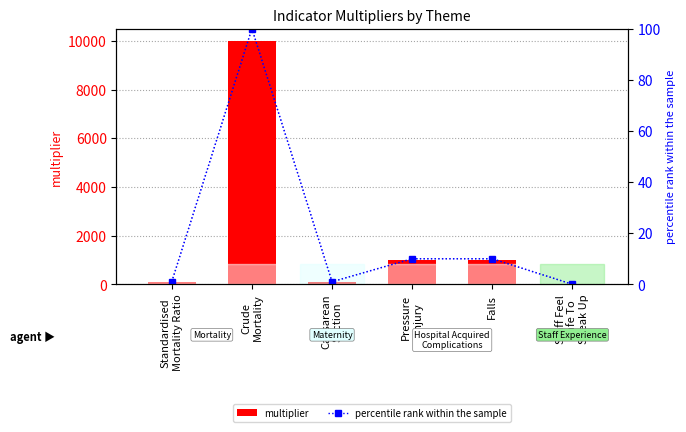

Read the percentile rank within the sample value at Crude
Mortality.

100.0